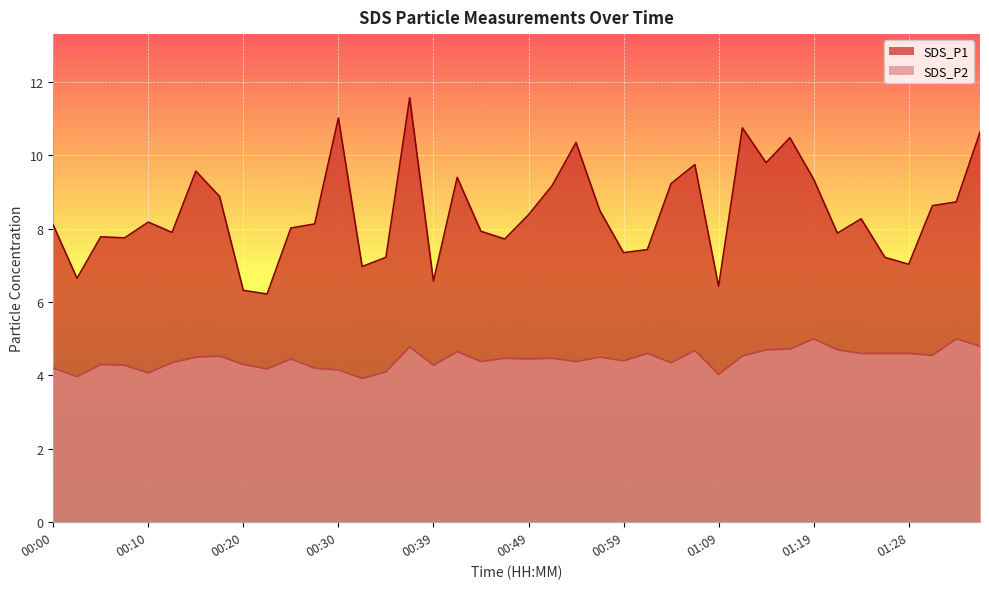

What is the minimum value shown in the chart?

3.9